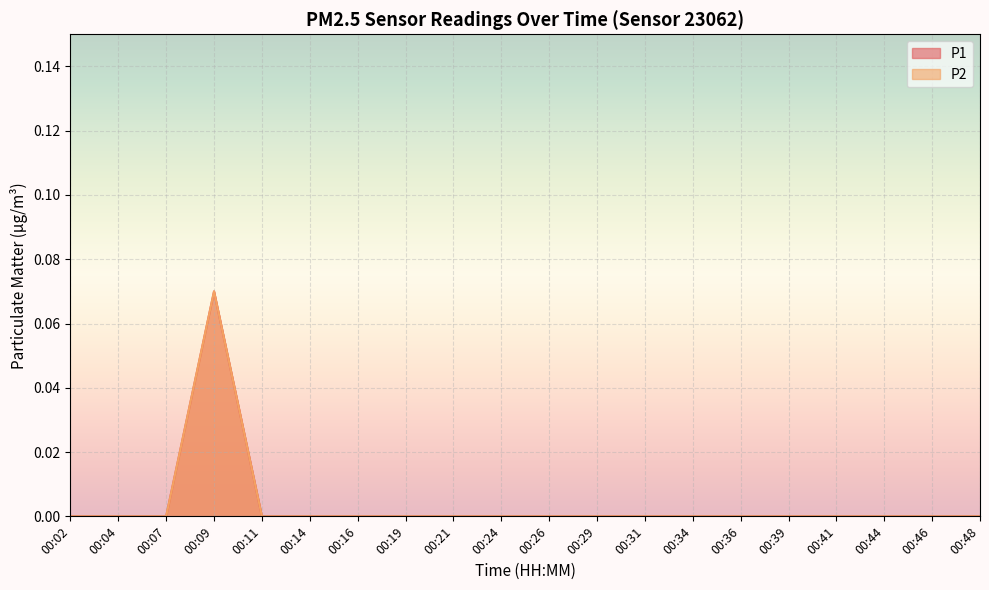

At 00:26, list the series in order from smallest to largest.

P1, P2